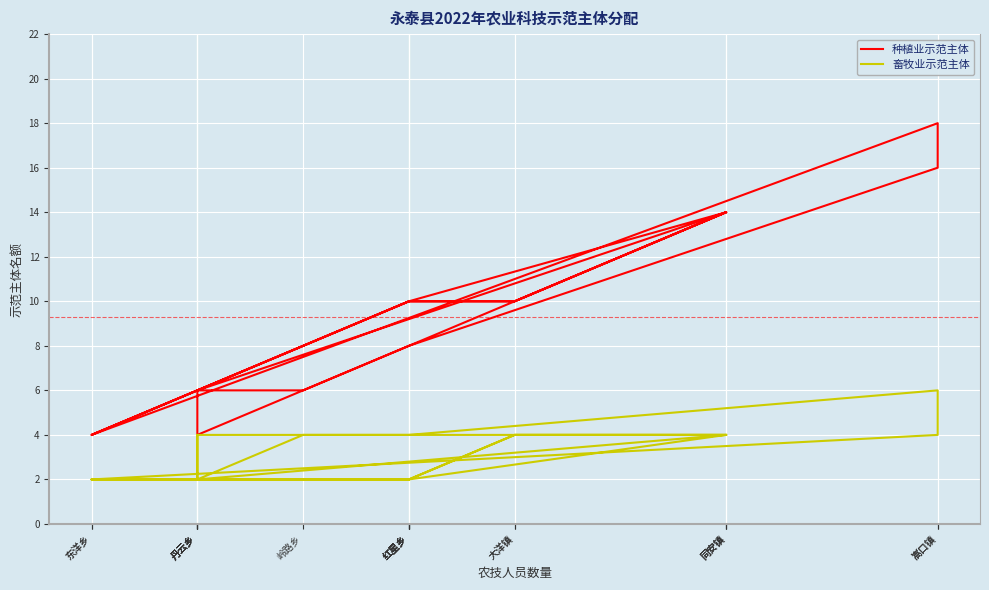

At which label does 畜牧业示范主体 first exceed 4?

嵩口镇